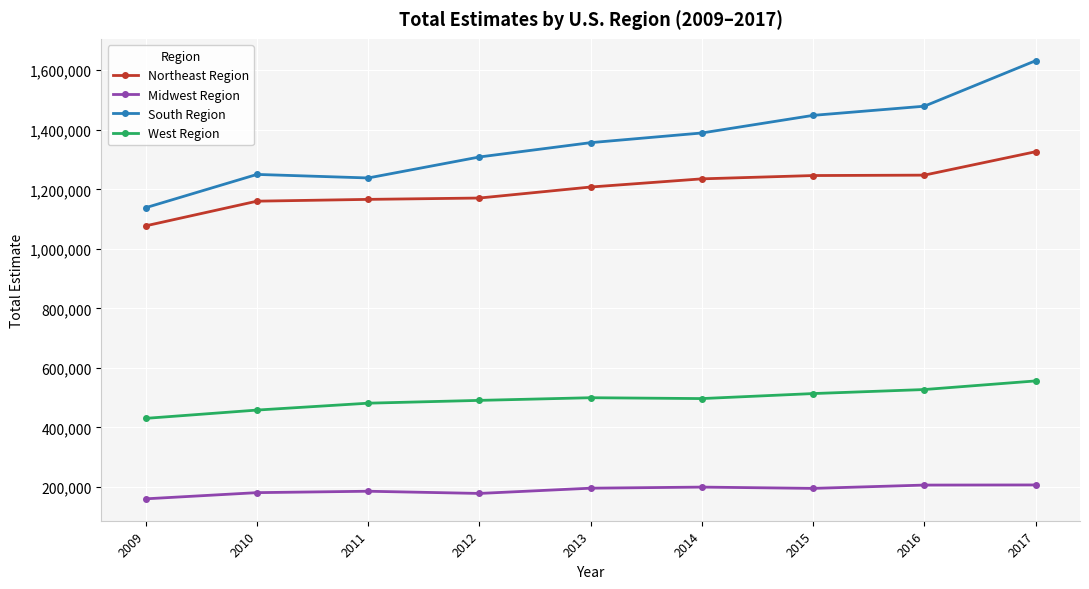

Which series has the widest spread of values?

South Region